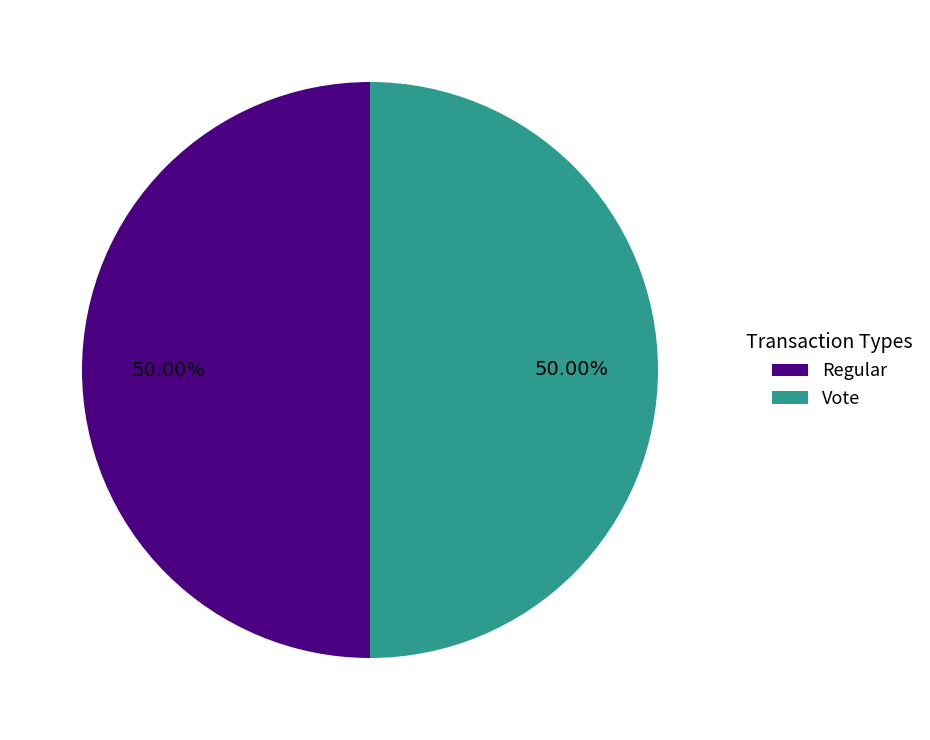

Do Vote and Regular together represent more than half of the pie?

Yes